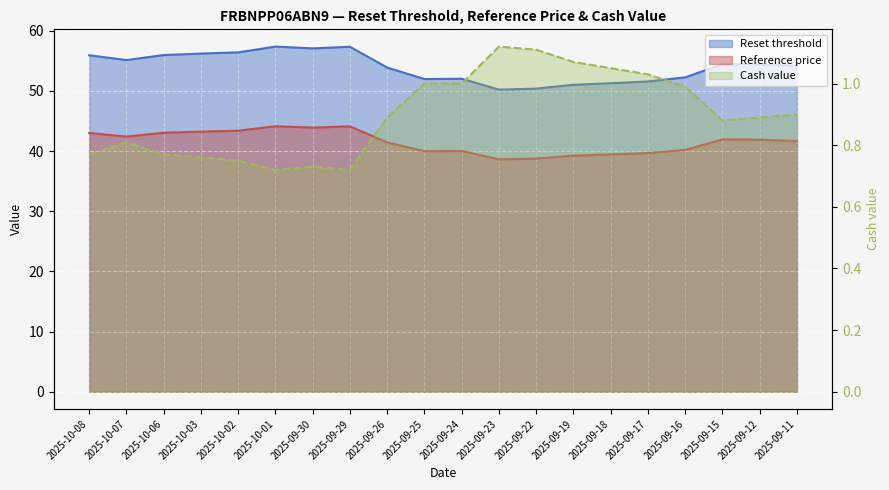

Rank the series by their maximum value, from highest to lowest.

Reset threshold, Reference price, Cash value